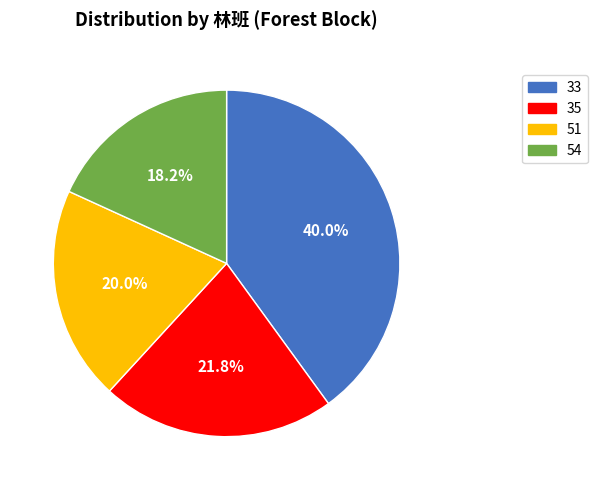

How many slices are in this pie chart?

4